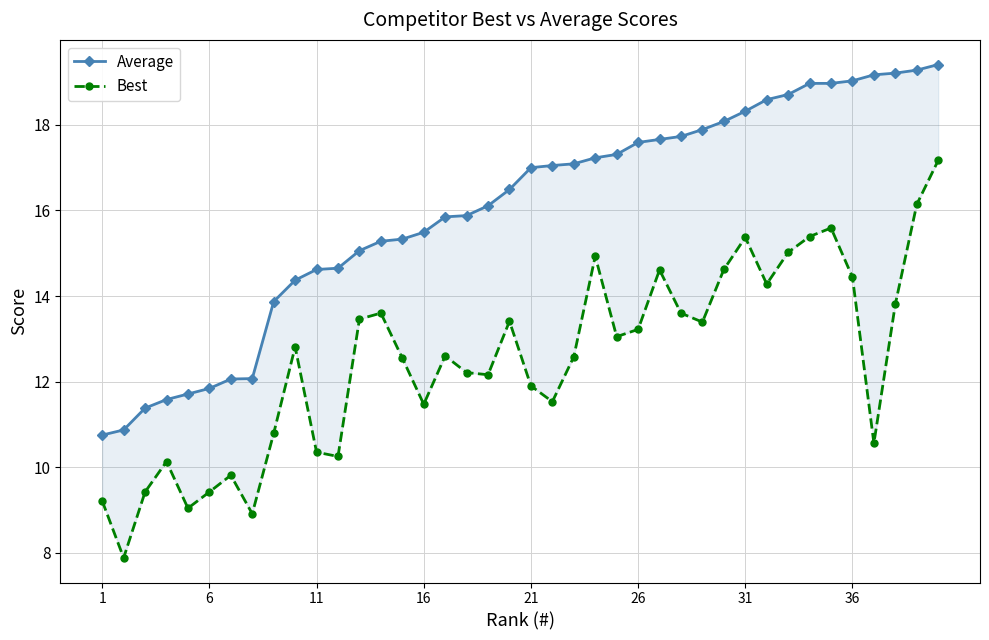

Reading left to right, transcribe all the data shown in this chart.

Average: 10.8	10.9	11.4	11.6	11.7	11.8	12.1	12.1	13.9	14.4	14.6	14.7	15.1	15.3	15.3	15.5	15.8	15.9	16.1	16.5	17.0	17.1	17.1	17.2	17.3	17.6	17.7	17.7	17.9	18.1	18.3	18.6	18.7	19.0	19.0	19.0	19.2	19.2	19.3	19.4
Best: 9.2	7.9	9.4	10.1	9.0	9.4	9.8	8.9	10.8	12.8	10.3	10.2	13.5	13.6	12.6	11.5	12.6	12.2	12.2	13.4	11.9	11.5	12.6	14.9	13.1	13.2	14.6	13.6	13.4	14.6	15.4	14.3	15.0	15.4	15.6	14.4	10.6	13.8	16.1	17.2